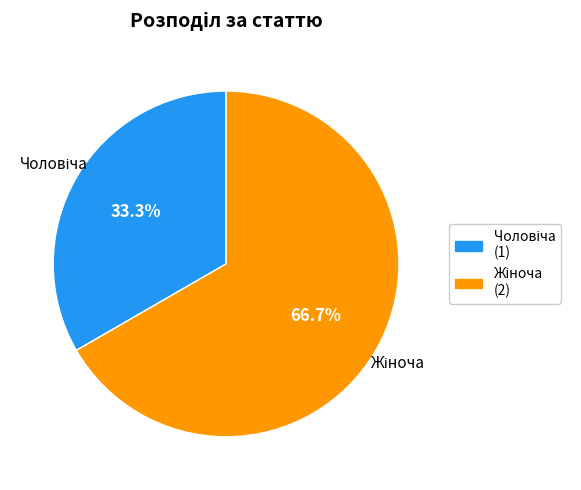

How many slices are in this pie chart?

2